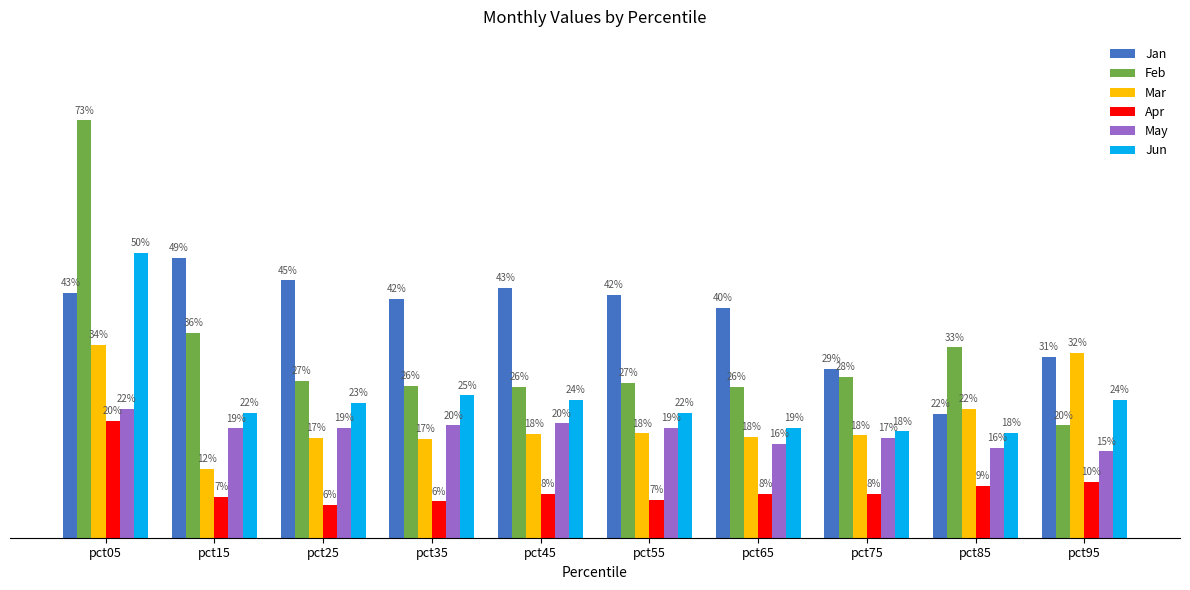

The Jun series shows 0.3 at pct65. True or false?

False